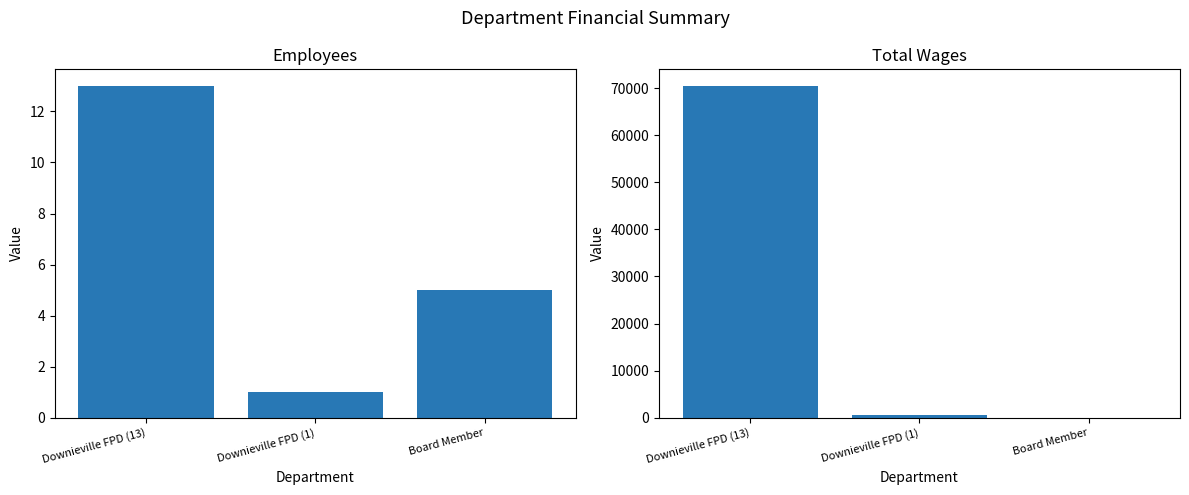

What is the label of the 3rd bar from the right?

Downieville FPD (13)